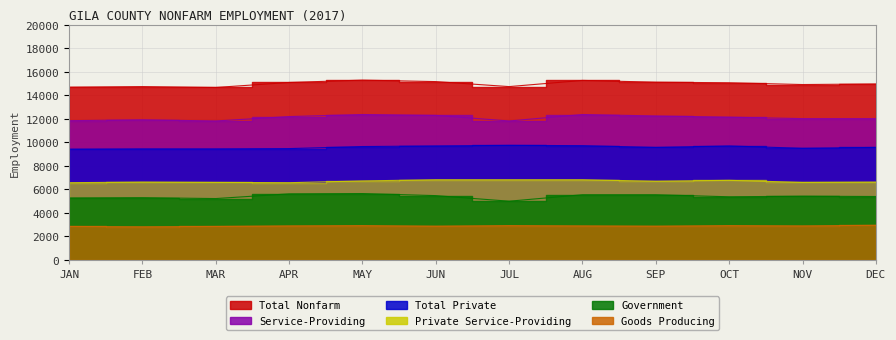

Is the value of Private Service-Providing at JUN greater than the value of Government at JAN?

Yes